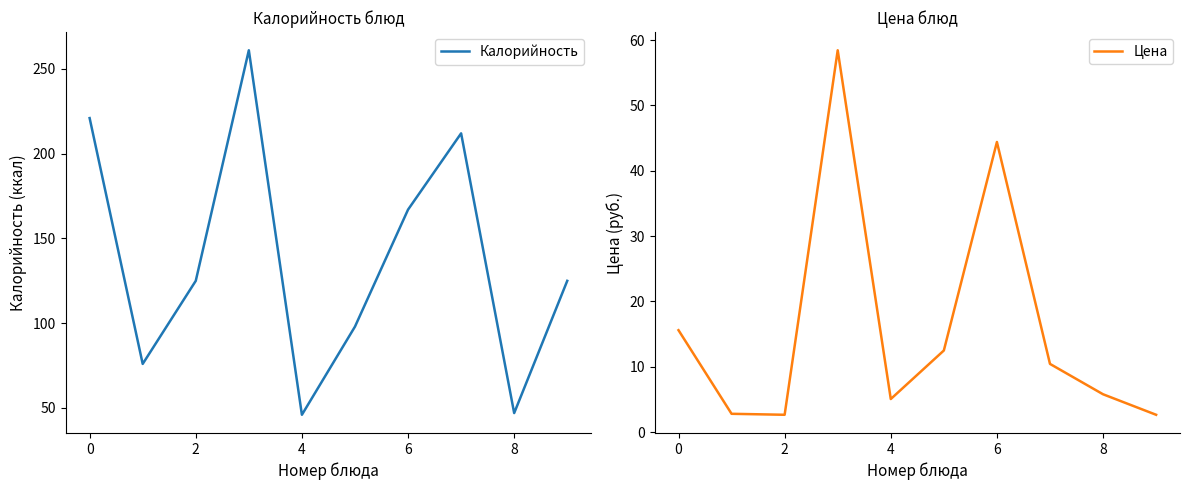

Is it true that Цена equals 78.1 at 6?

False